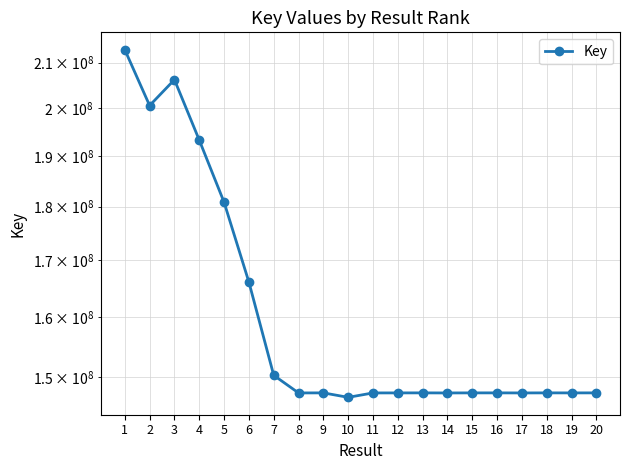

What is the difference between the second highest and minimum values?

59377218